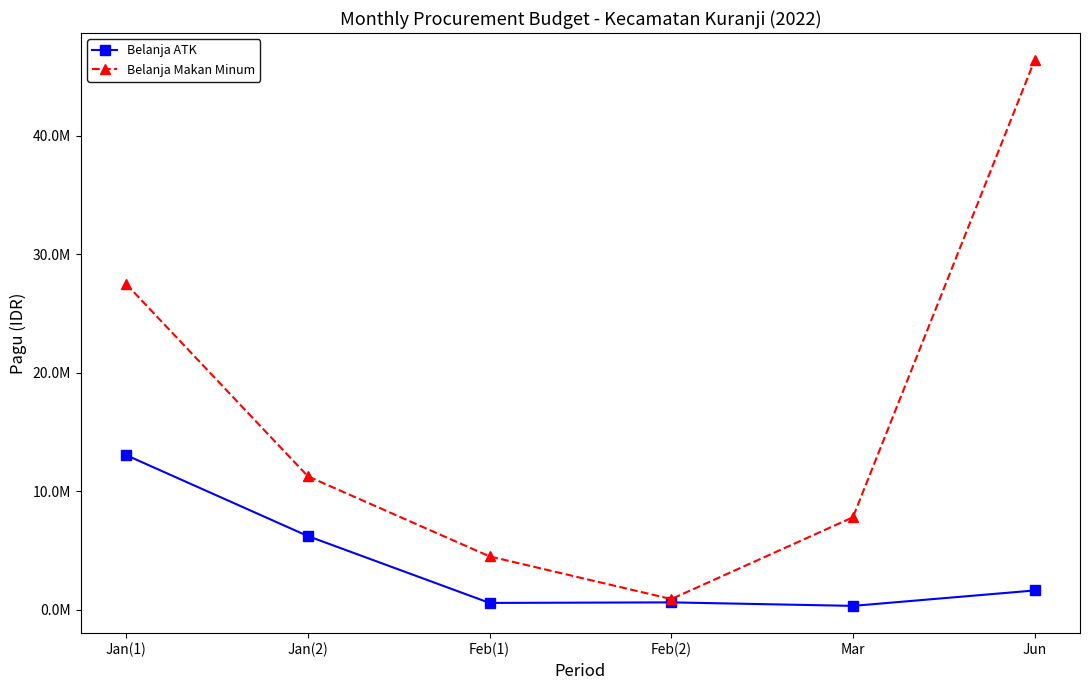

Is it true that Belanja Makan Minum equals 7800000 at Mar?

True